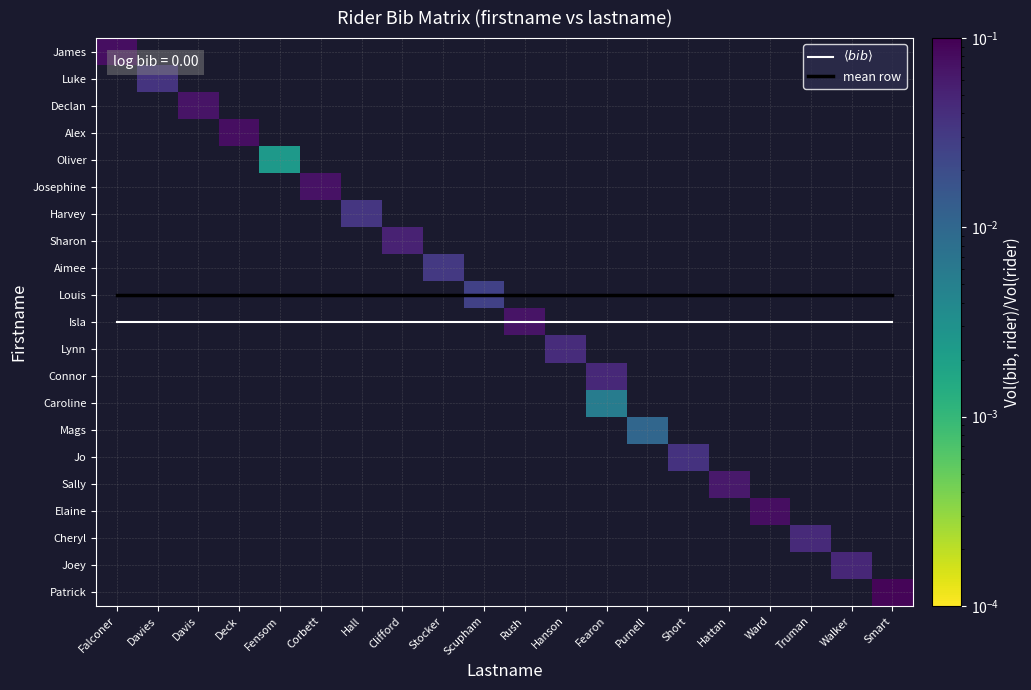

Which series has the widest spread of values?

$\langle bib \rangle$